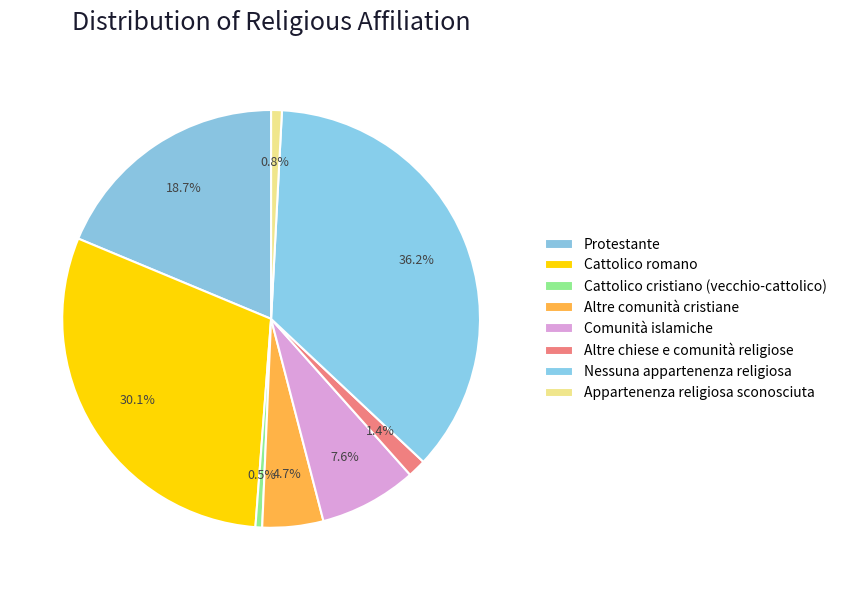

To the nearest percent, what is the average slice percentage?

12%